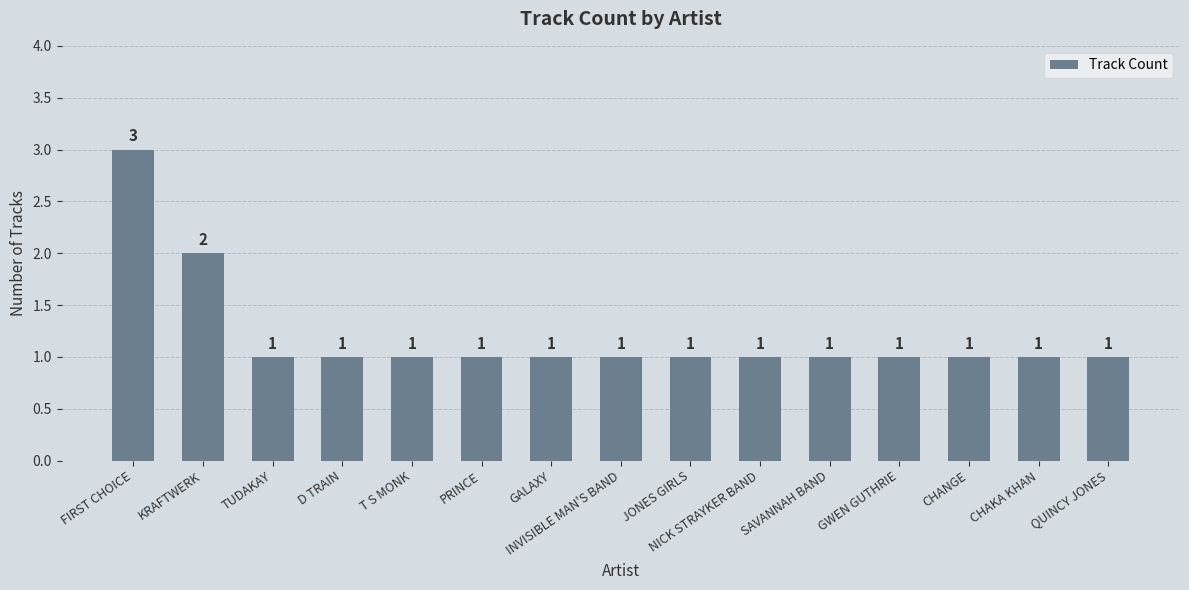

Count the values in the range 1 to 2.

14